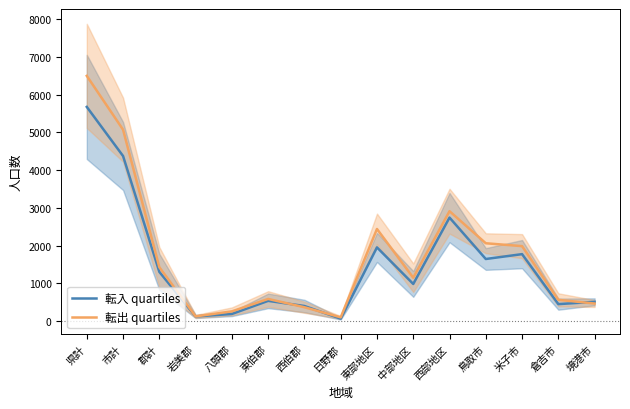

Which series has the widest spread of values?

転出 quartiles